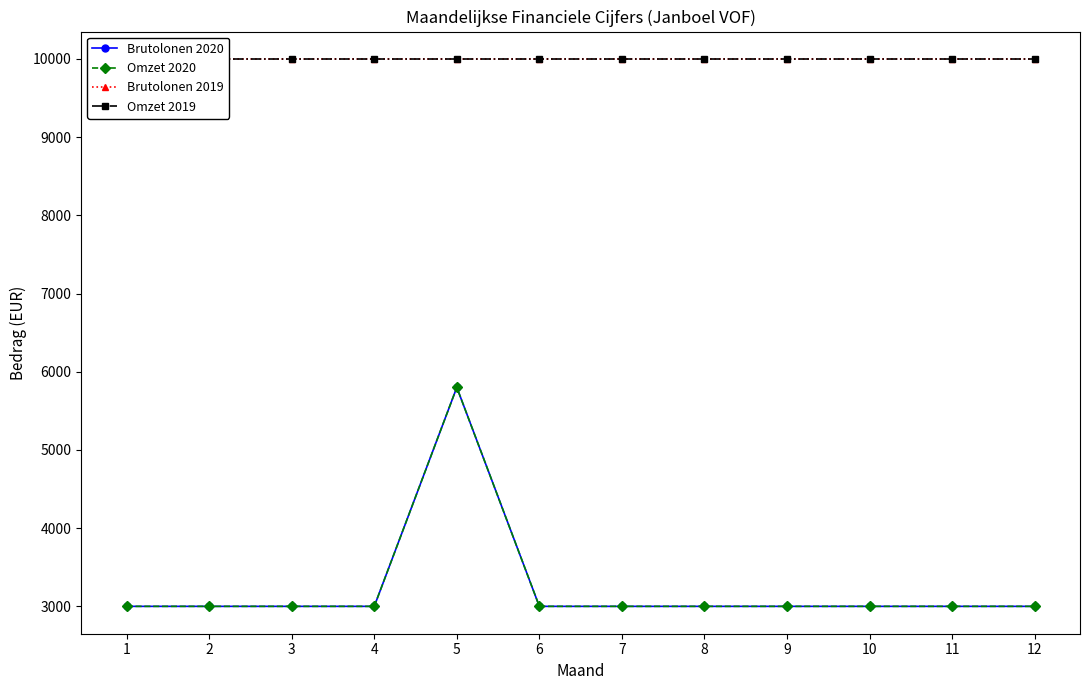

True or false: Omzet 2019 and Brutolonen 2020 cross at least once.

False